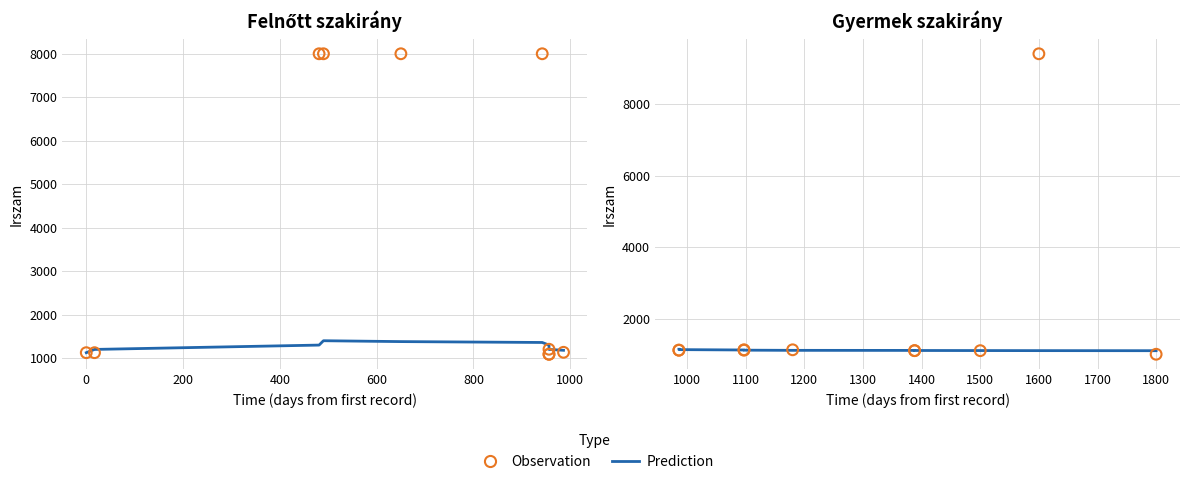

Is the value of Prediction at 400 greater than the value of Observation at 400?

No